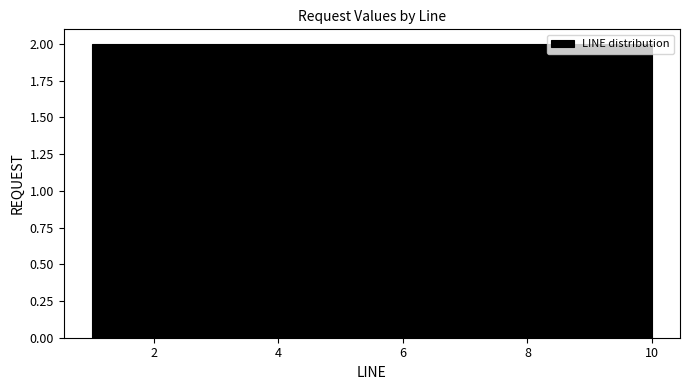

How tall is the bar that spans 5.5 to 6.4 on the x-axis? Neither the bar edges nor the heights are printed on the chart, so give them approximately, as read against the axes.

2